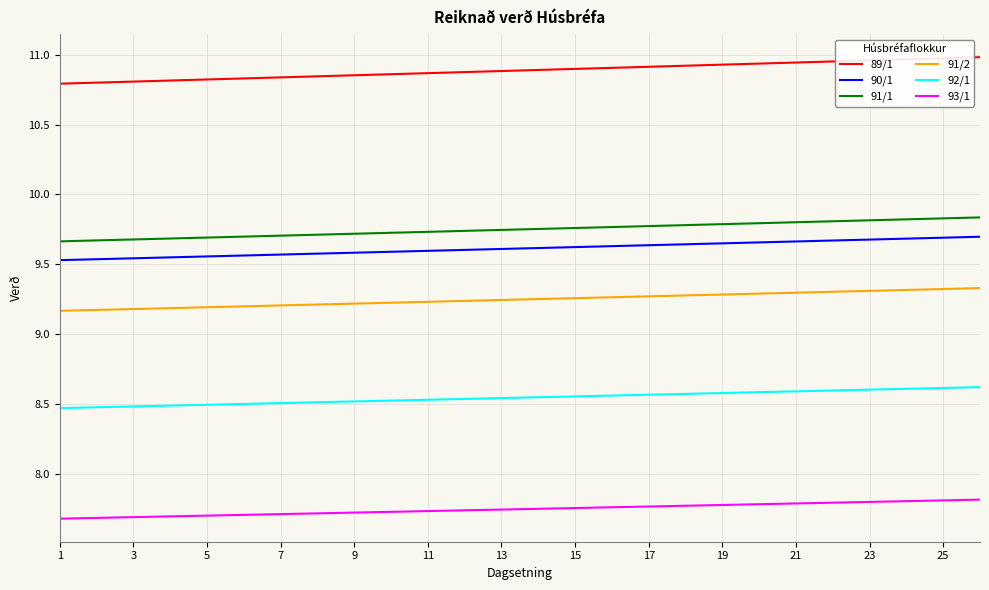

True or false: 93/1 and 89/1 intersect in this chart.

False